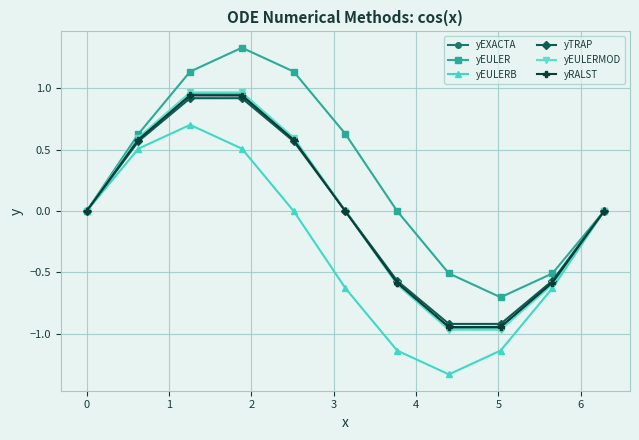

How many series are shown in this chart?

6